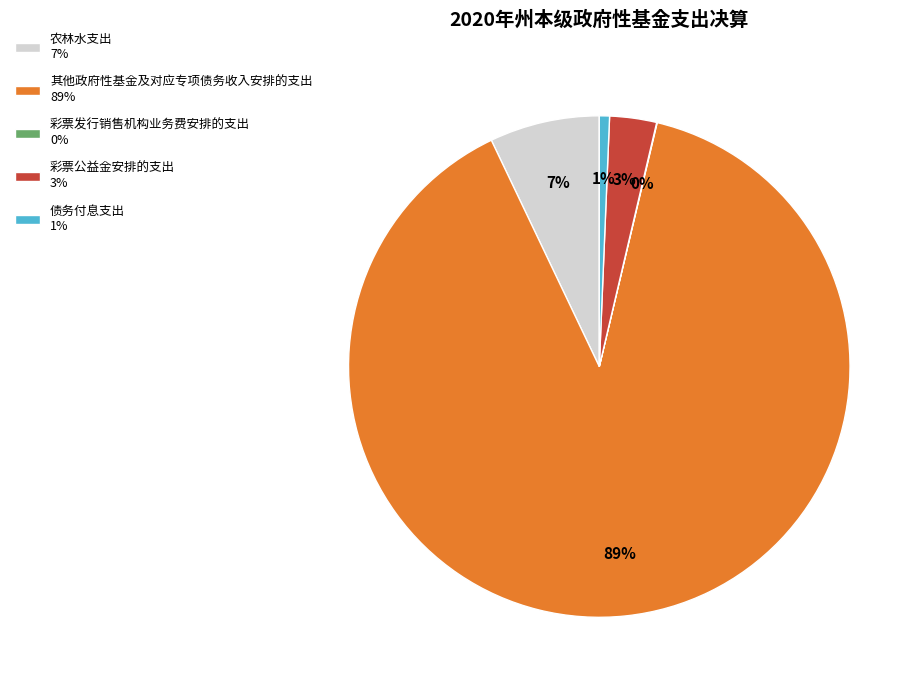

Does any single category account for the majority?

Yes